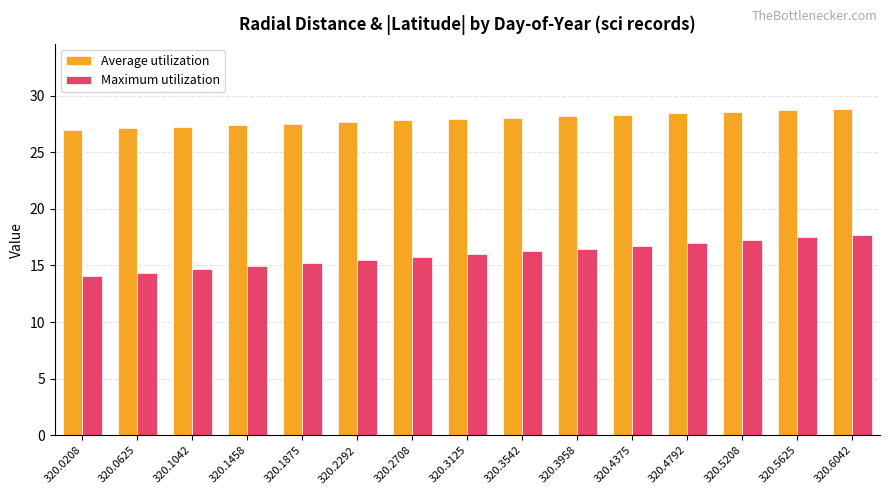

How many categories are shown in the chart?

15